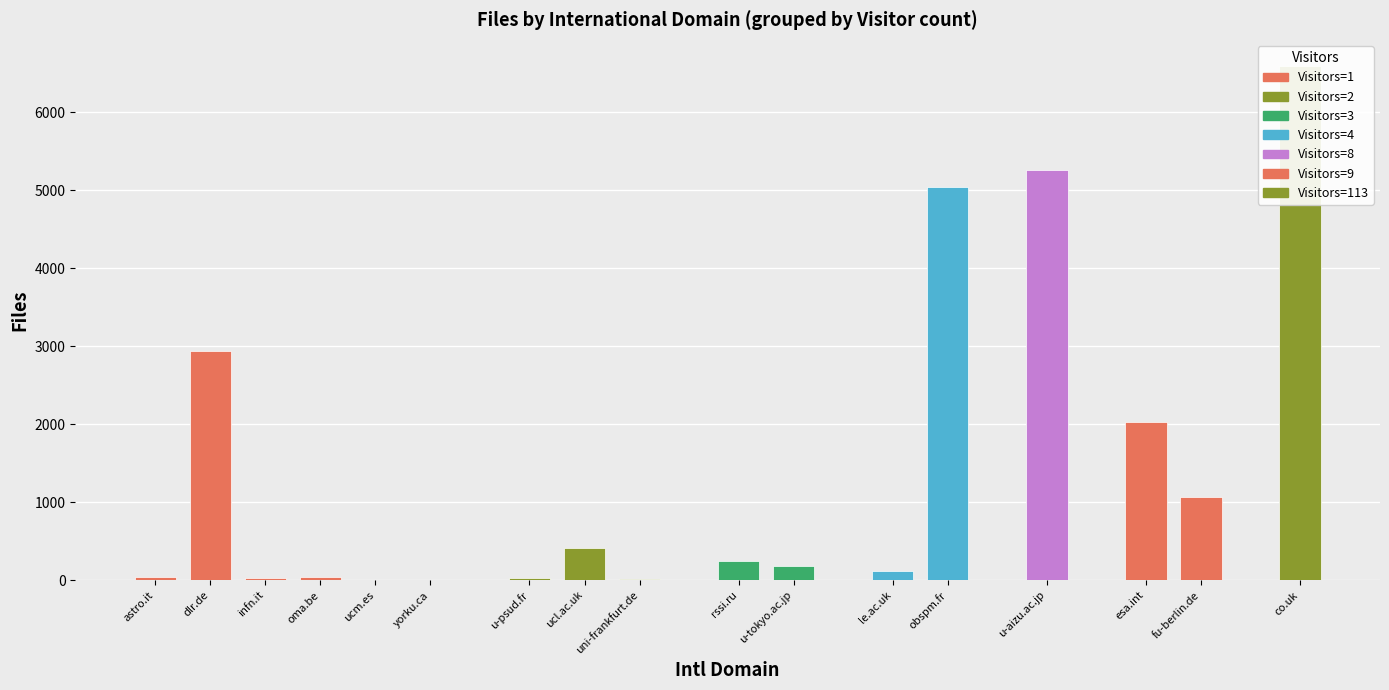

How many data points does each series have?

17